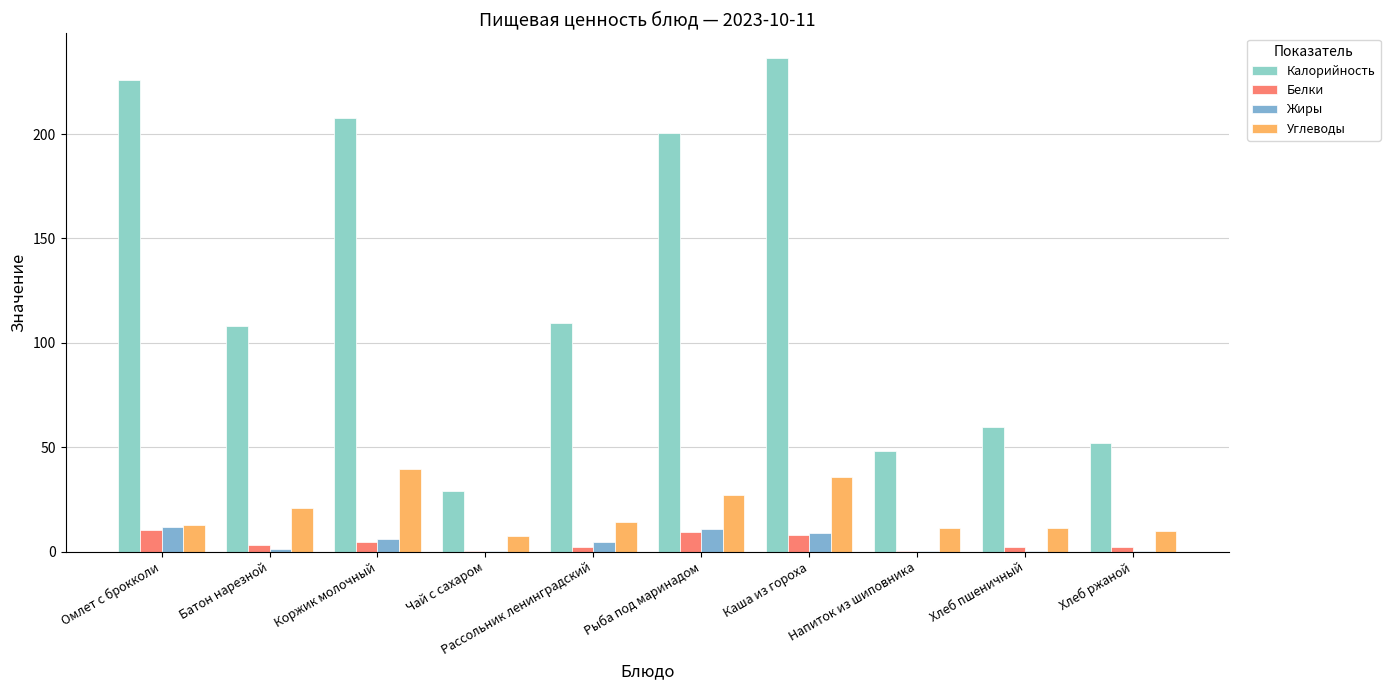

Reading left to right, transcribe all the data shown in this chart.

Калорийность: Омлет с брокколи=226.1	Батон нарезной=108.0	Коржик молочный=207.8	Чай с сахаром=29.1	Рассольник ленинградский=109.4	Рыба под маринадом=200.7	Каша из гороха=236.5	Напиток из шиповника=48.3	Хлеб пшеничный=59.7	Хлеб ржаной=52.2
Белки: Омлет с брокколи=10.6	Батон нарезной=3.0	Коржик молочный=4.7	Чай с сахаром=0.2	Рассольник ленинградский=2.3	Рыба под маринадом=9.5	Каша из гороха=7.9	Напиток из шиповника=0.3	Хлеб пшеничный=2.0	Хлеб ржаной=2.0
Жиры: Омлет с брокколи=11.6	Батон нарезной=1.0	Коржик молочный=5.9	Чай с сахаром=0.1	Рассольник ленинградский=4.8	Рыба под маринадом=10.7	Каша из гороха=8.7	Напиток из шиповника=0.1	Хлеб пшеничный=0.3	Хлеб ржаной=0.4
Углеводы: Омлет с брокколи=12.9	Батон нарезной=20.8	Коржик молочный=39.7	Чай с сахаром=7.2	Рассольник ленинградский=14.1	Рыба под маринадом=27.1	Каша из гороха=35.9	Напиток из шиповника=11.5	Хлеб пшеничный=11.4	Хлеб ржаной=10.0